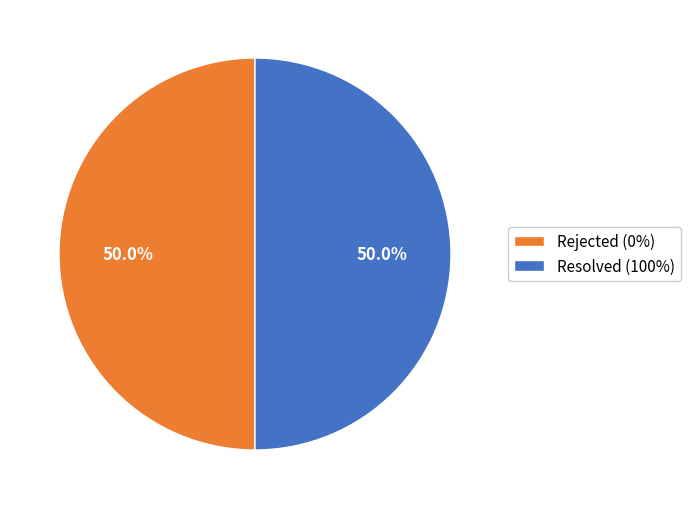

Combined, do Rejected (0%) and Resolved (100%) account for over 50%?

Yes